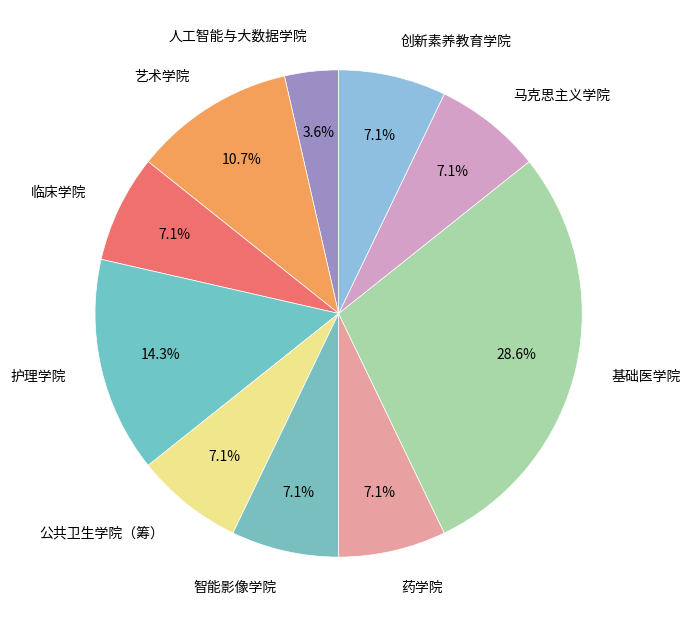

Does 马克思主义学院 represent more than half of the total?

No